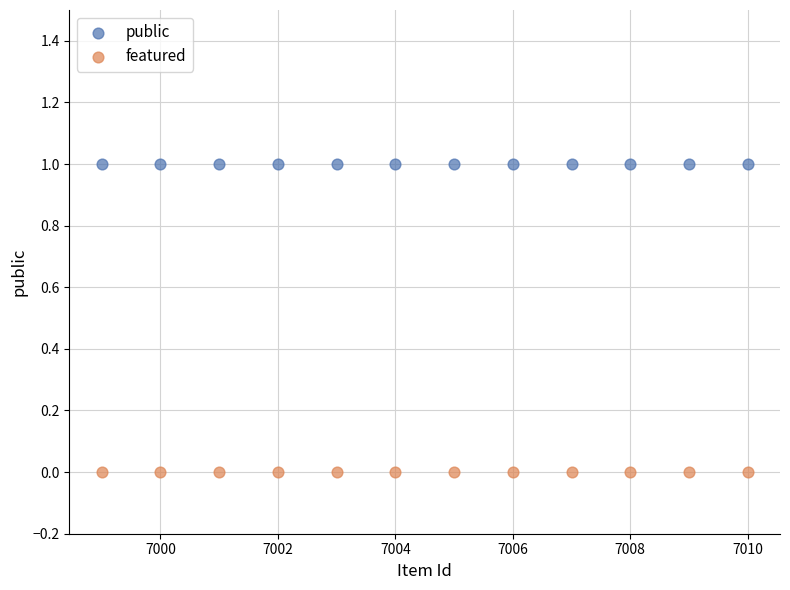

Which series contains the highest Y value?

public